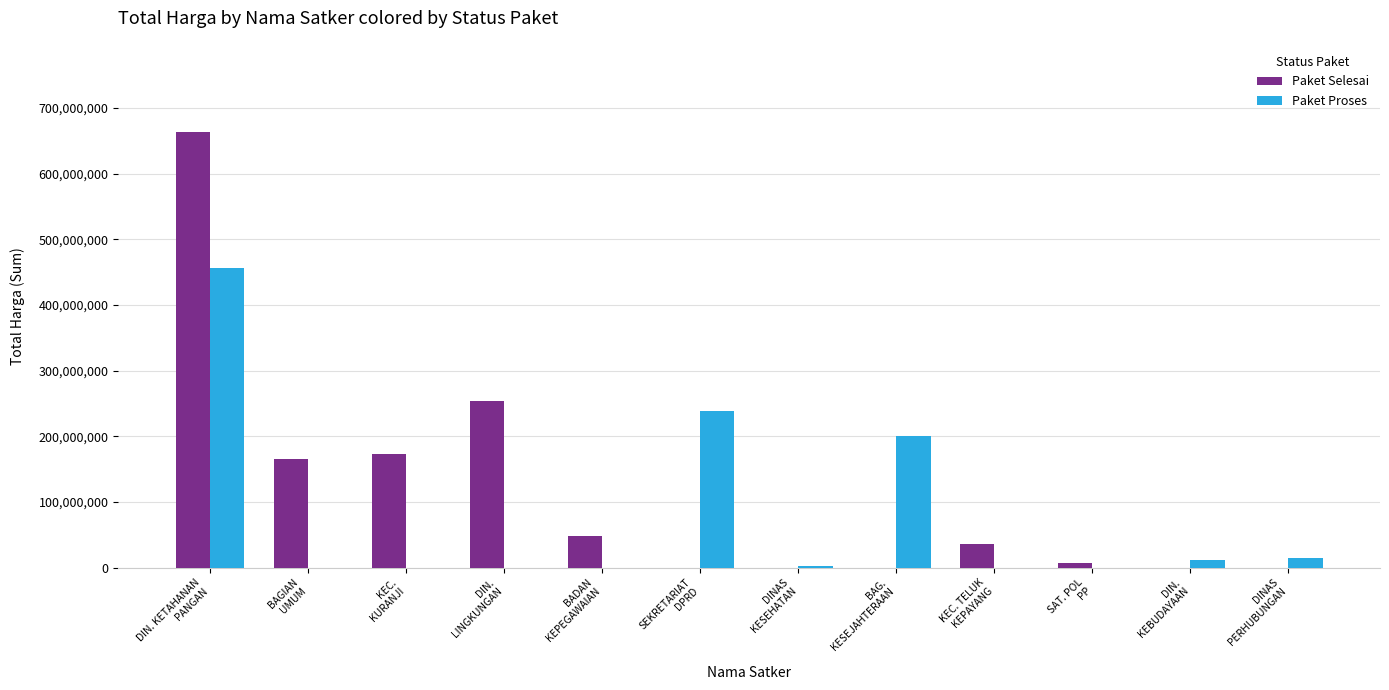

What are all the series names shown in the legend?

Paket Selesai, Paket Proses